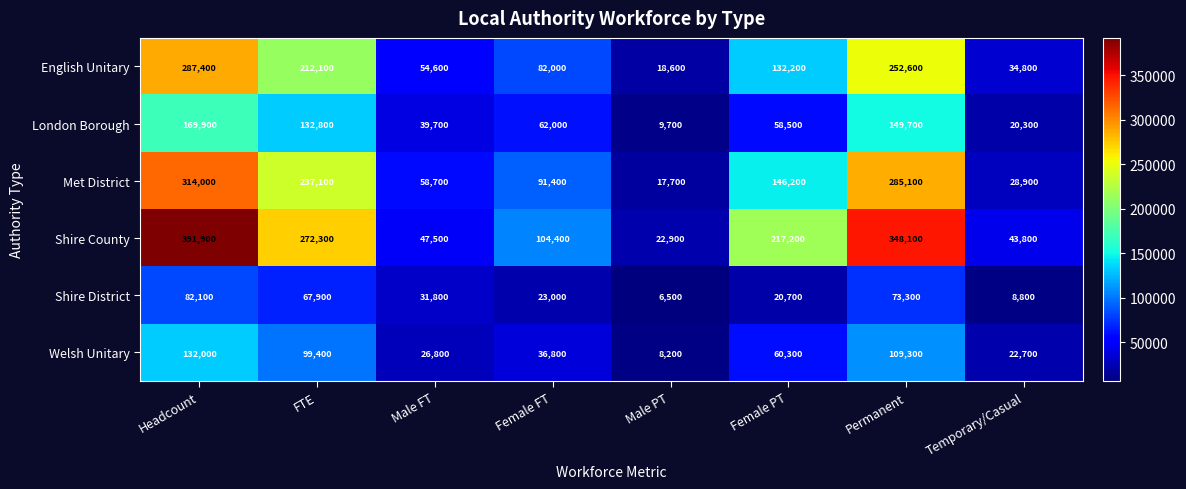

The value of English Unitary at Temporary/Casual is 34800. True or false?

True